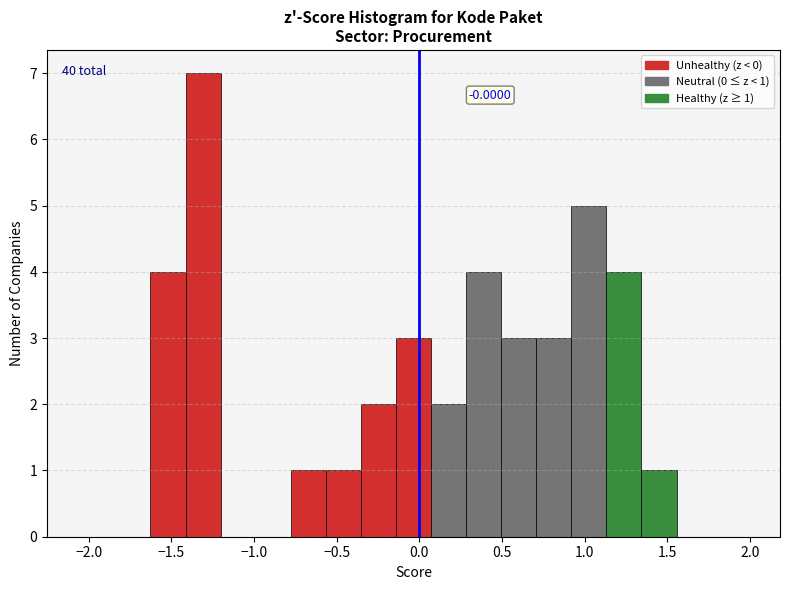

Over which range of the x-axis is the bar tallest?

-1.40 to -1.20